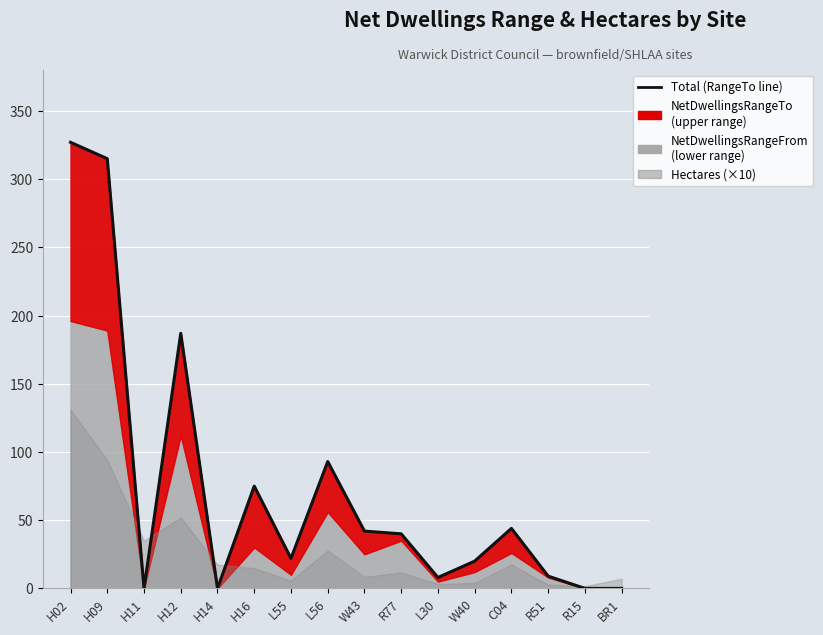

What is the difference between the second highest and minimum values?

315